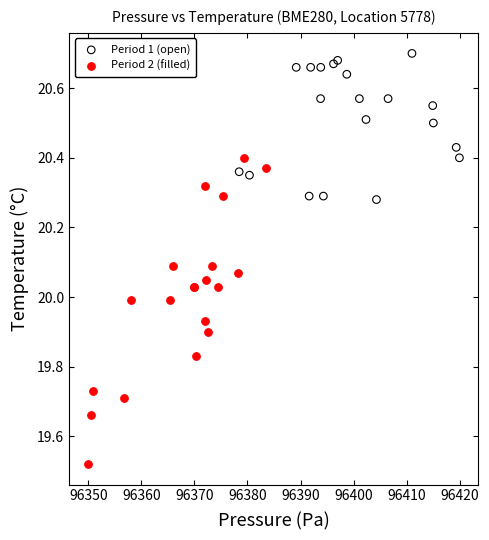

Which series contains the lowest Y value?

Period 2 (filled)